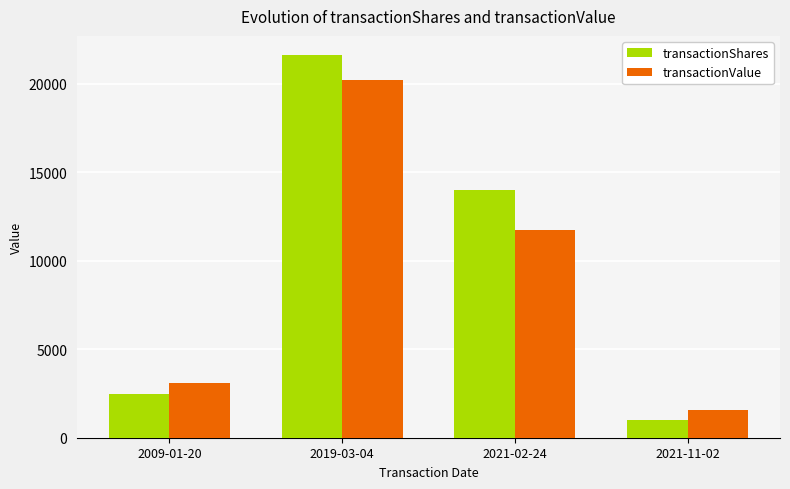

At which category is the sum across all series the highest?

2019-03-04